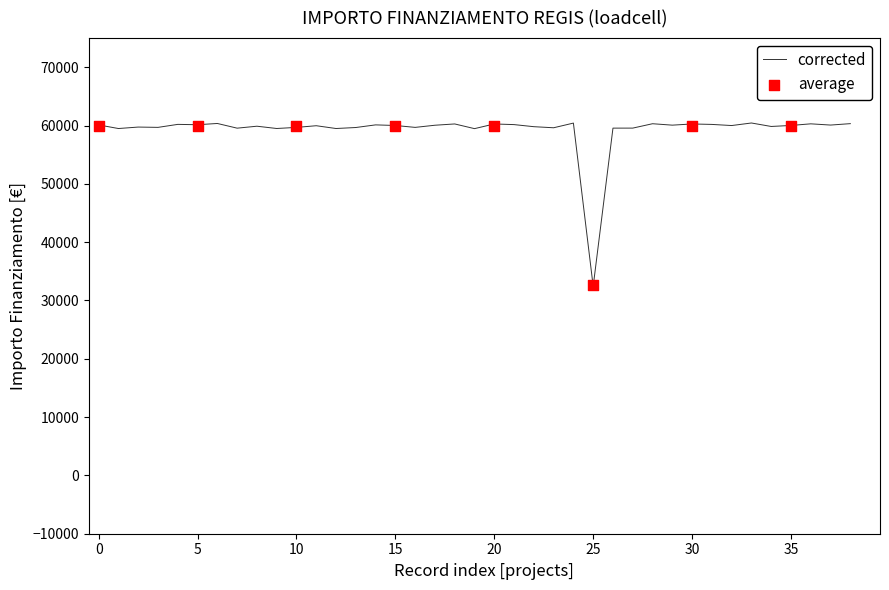

What is the highest value of the corrected series?

60439.1